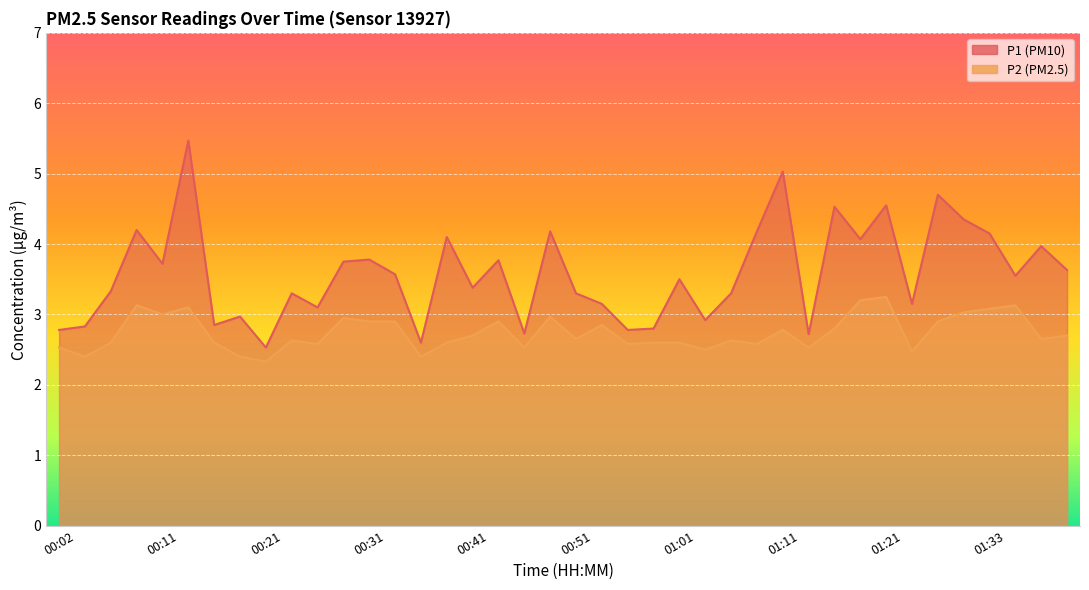

Rank the categories by P2 value from highest to lowest.

01:21, 01:18, 00:09, 01:36, 00:14, 01:33, 01:31, 00:11, 00:48, 00:29, 00:31, 00:34, 00:44, 01:28, 00:53, 01:16, 01:11, 00:41, 01:41, 00:51, 01:38, 00:24, 01:06, 00:06, 00:16, 00:38, 00:59, 01:01, 00:26, 00:56, 01:08, 00:02, 00:46, 01:13, 01:03, 01:23, 00:04, 00:19, 00:36, 00:21